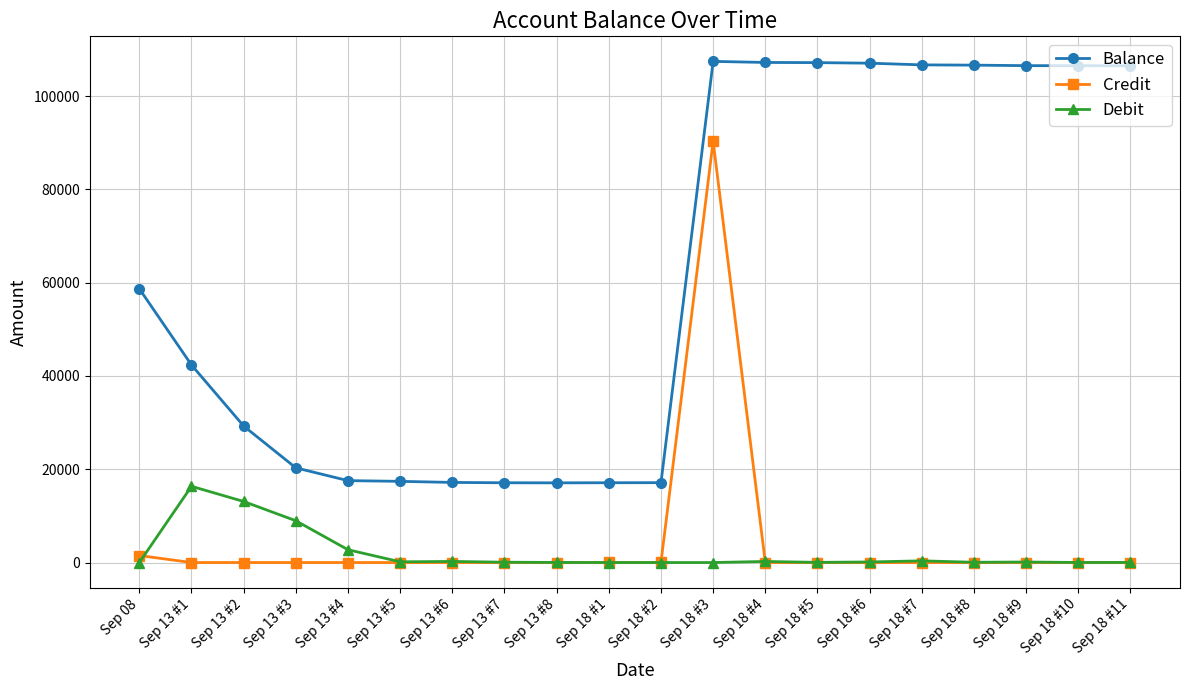

True or false: Balance and Debit intersect in this chart.

False